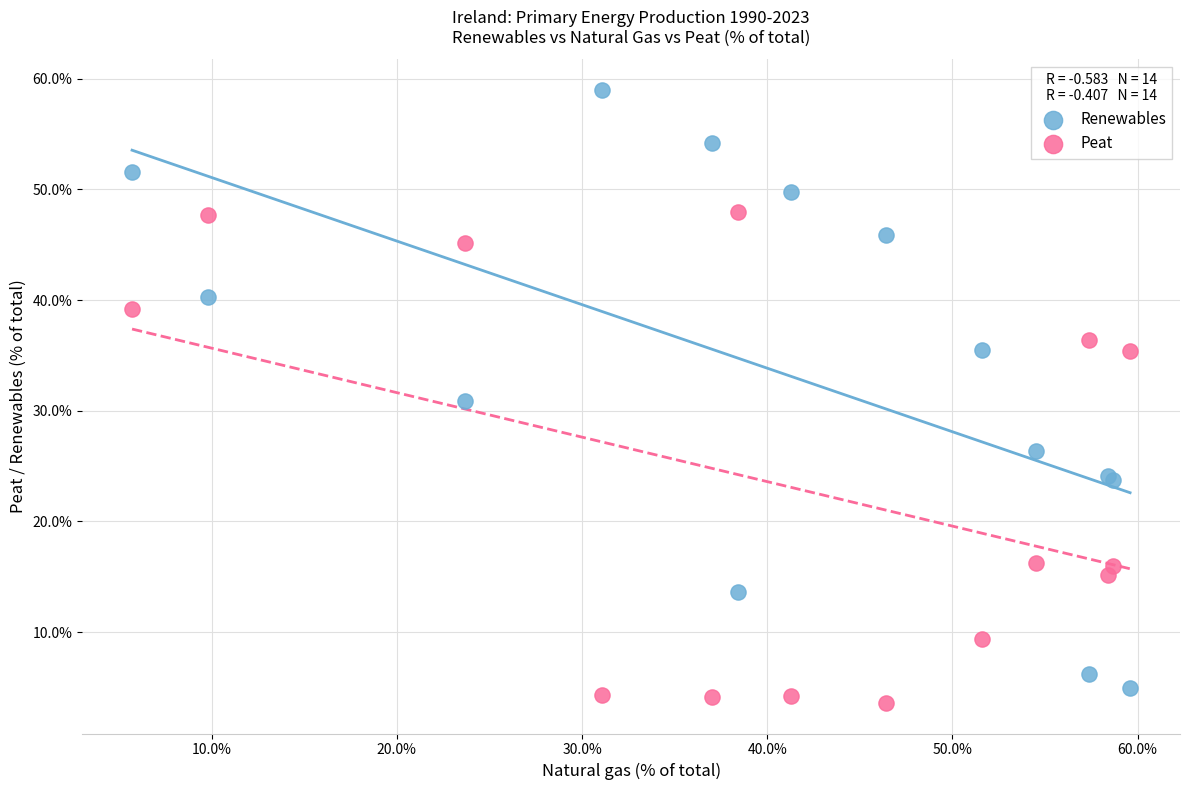

Which series contains the lowest Y value?

Peat